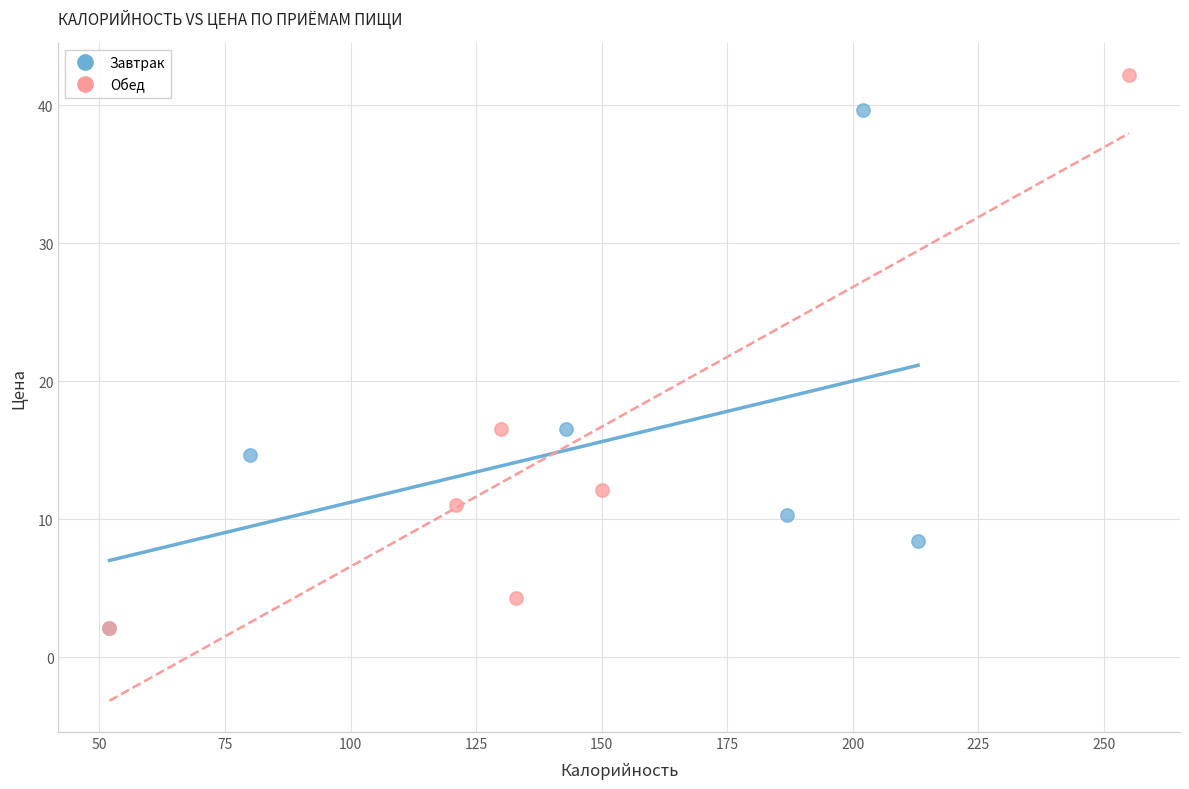

Which series reaches the maximum Y coordinate?

Обед